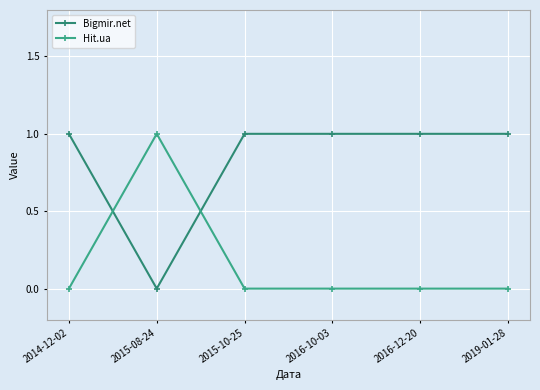

List the labels in order of Bigmir.net value, smallest first.

2015-08-24, 2014-12-02, 2015-10-25, 2016-10-03, 2016-12-20, 2019-01-28